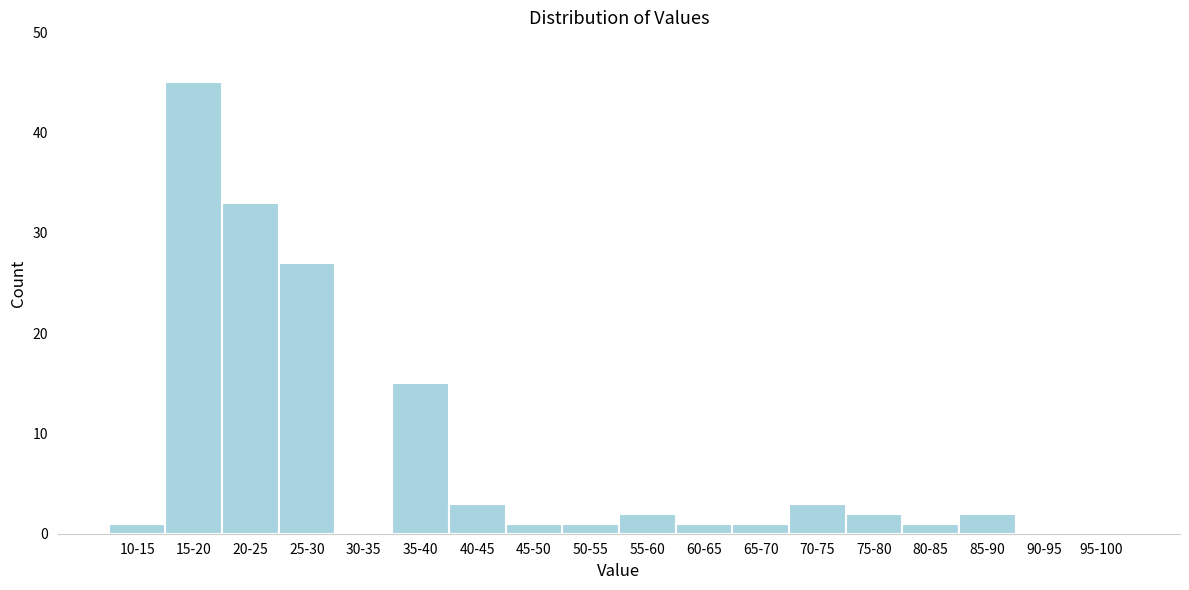

Reading right to left, transcribe all the data shown in this chart.

95-100=0	90-95=0	85-90=2	80-85=1	75-80=2	70-75=3	65-70=1	60-65=1	55-60=2	50-55=1	45-50=1	40-45=3	35-40=15	30-35=0	25-30=27	20-25=33	15-20=45	10-15=1